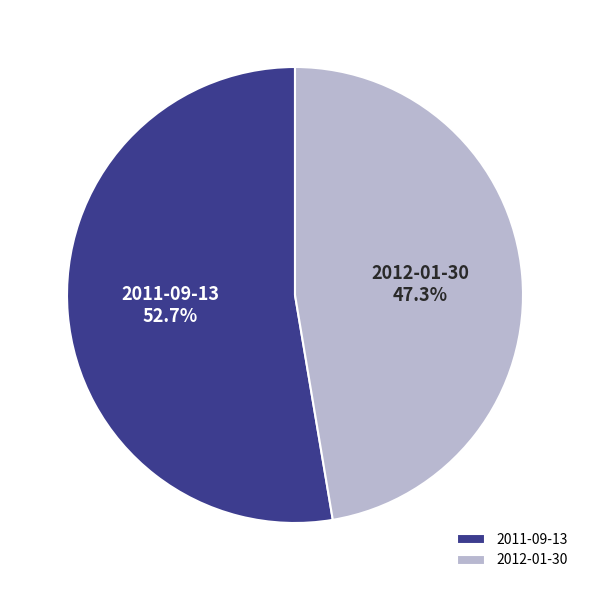

Rank the categories by value from lowest to highest.

2012-01-30, 2011-09-13